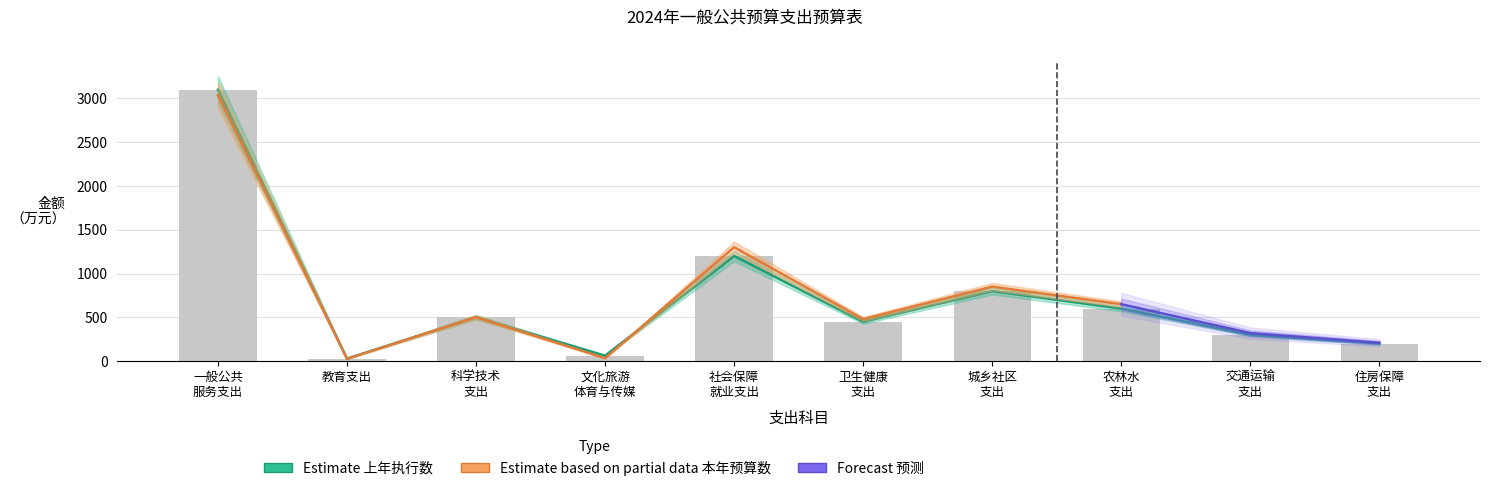

The 上年执行数 series shows 200.0 at 住房保障 支出. True or false?

True